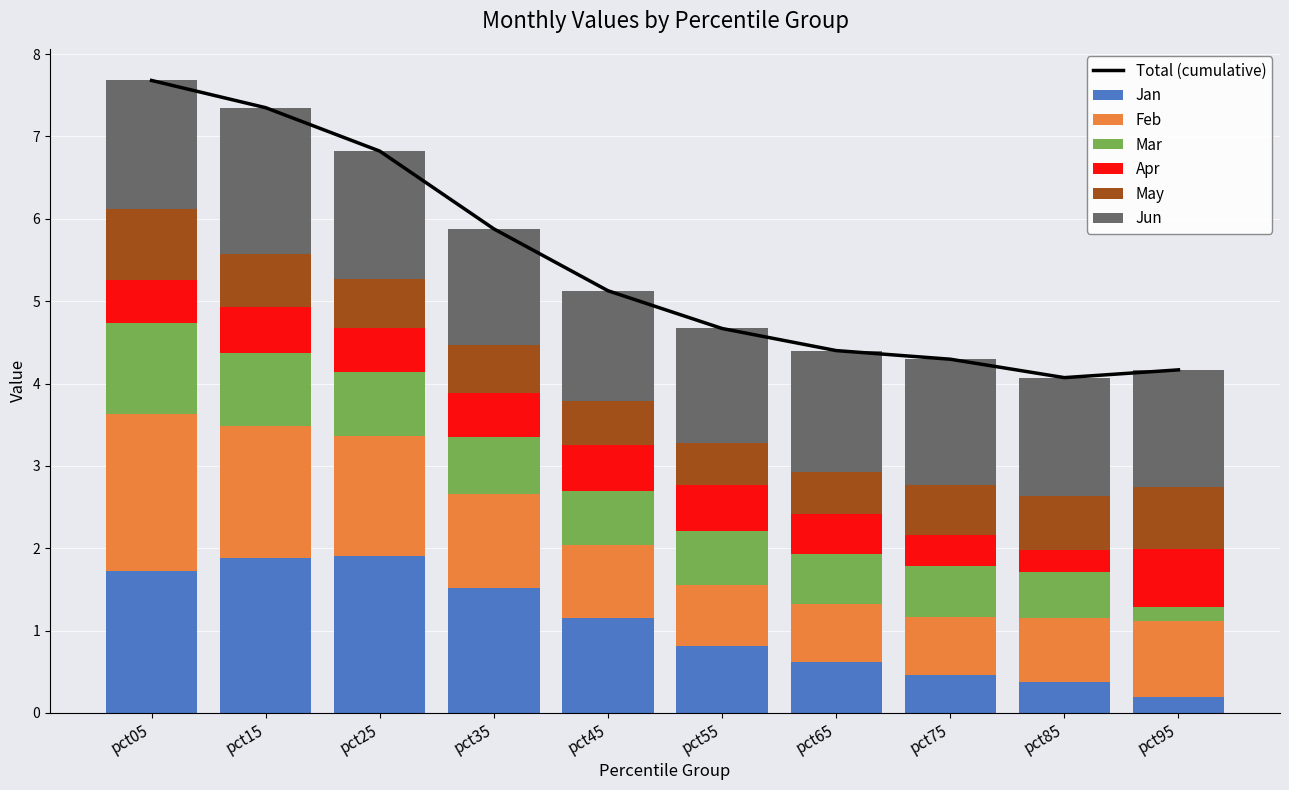

True or false: Jan has a value of 1.8 at pct45.

False